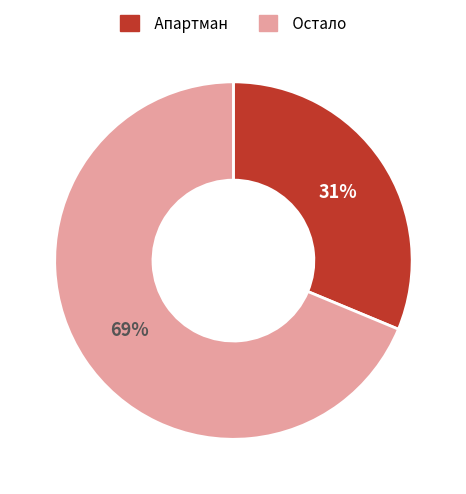

To the nearest percent, what is the average slice percentage?

50%